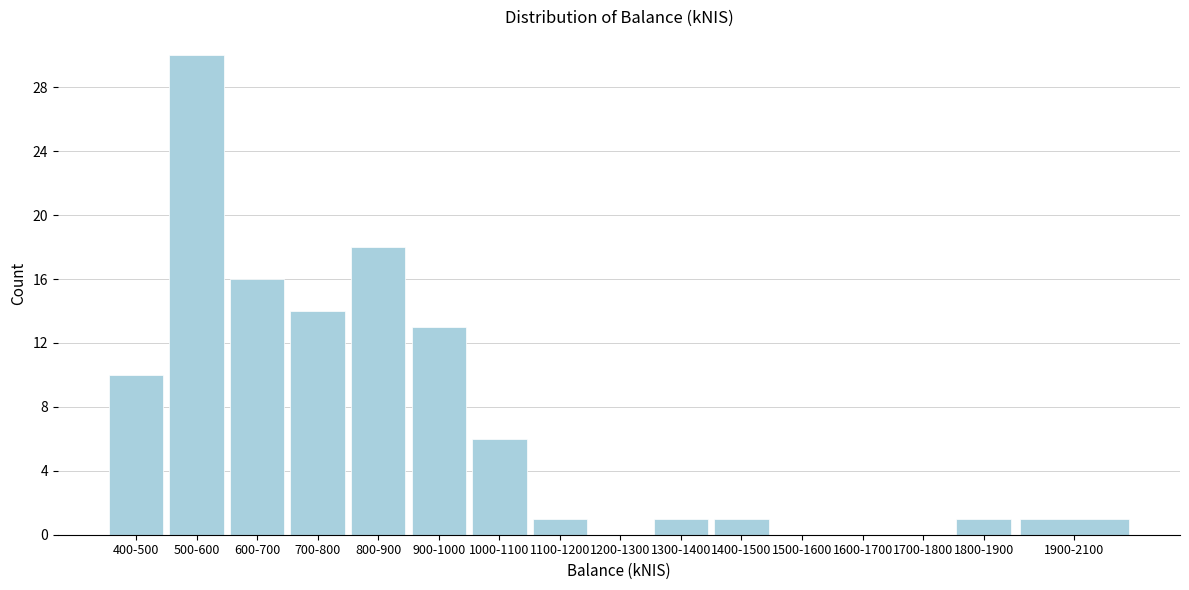

Reading left to right, what are all the values shown in this chart?

400-500=10	500-600=30	600-700=16	700-800=14	800-900=18	900-1000=13	1000-1100=6	1100-1200=1	1200-1300=0	1300-1400=1	1400-1500=1	1500-1600=0	1600-1700=0	1700-1800=0	1800-1900=1	1900-2100=1